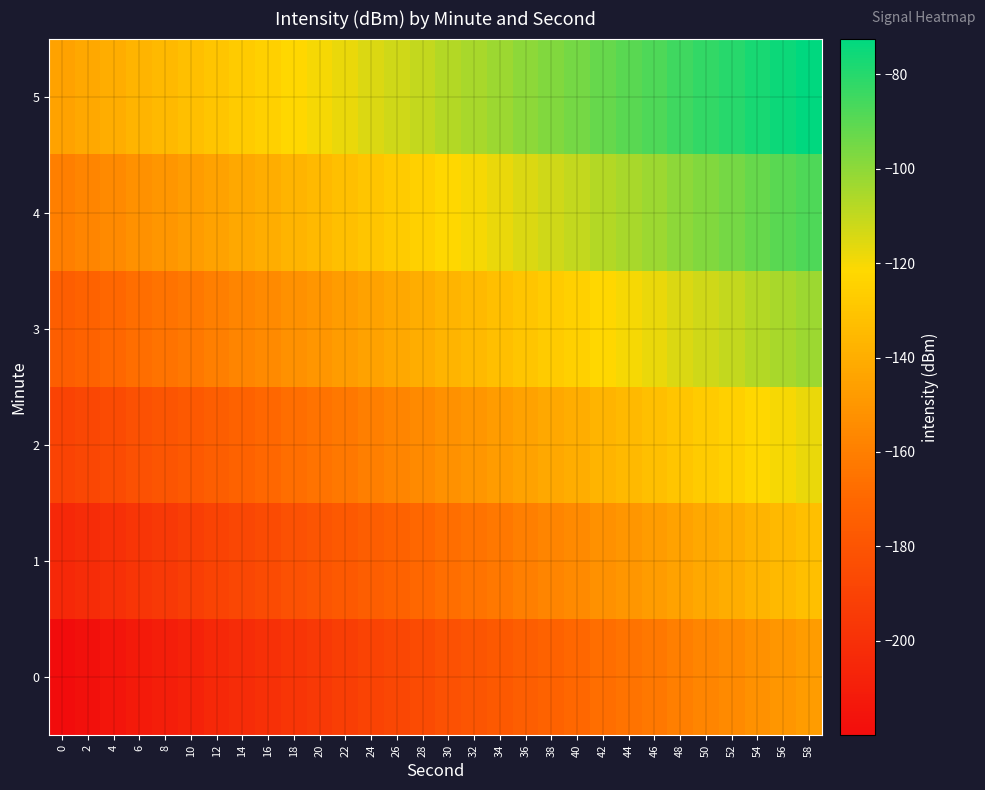

Count the number of categories in the chart.

30